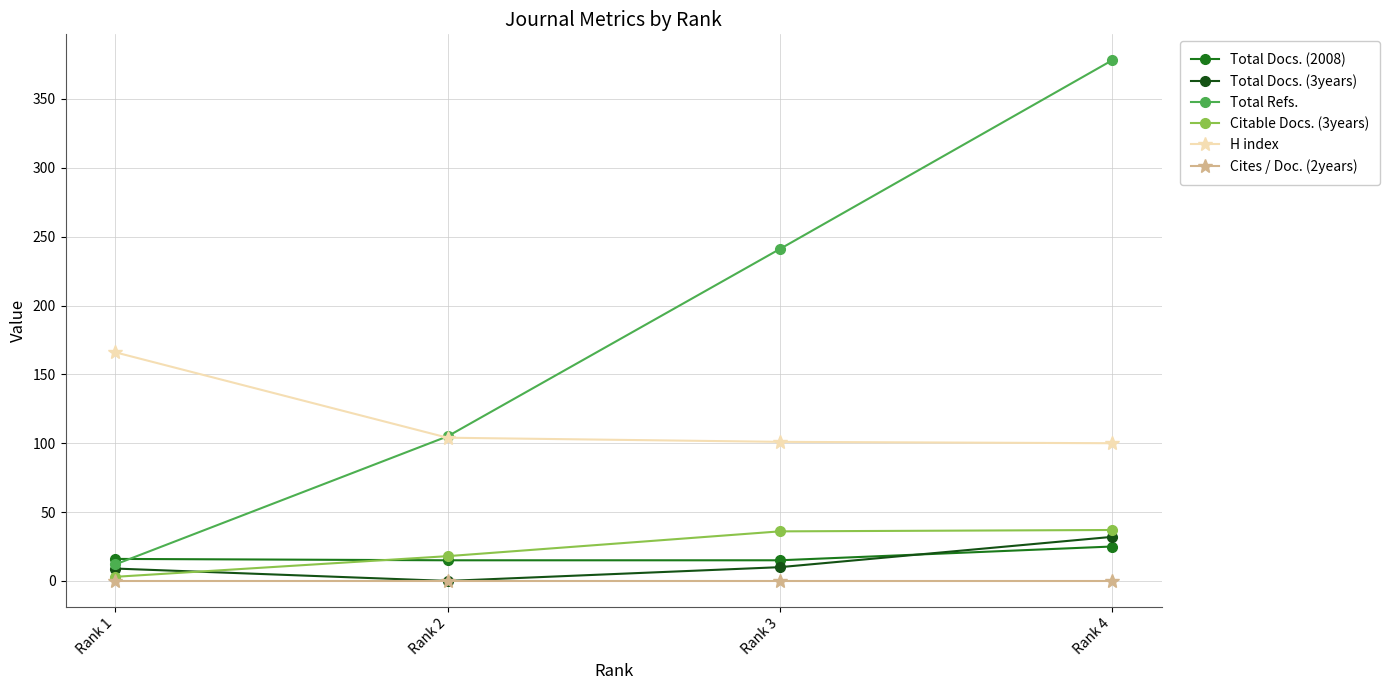

Between Rank 1 and Rank 3, which series saw the biggest shift?

Total Refs.